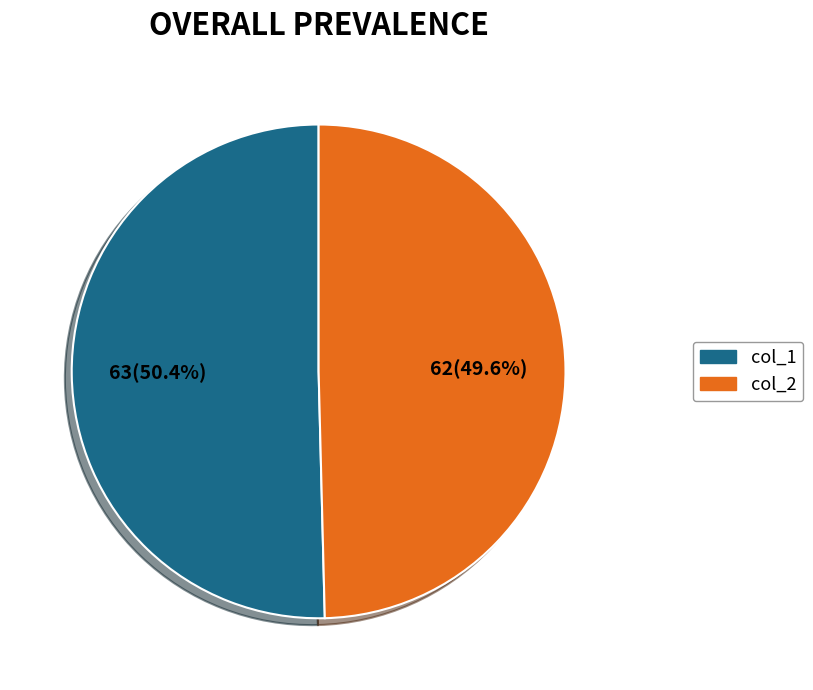

Is there a majority slice in this chart?

Yes